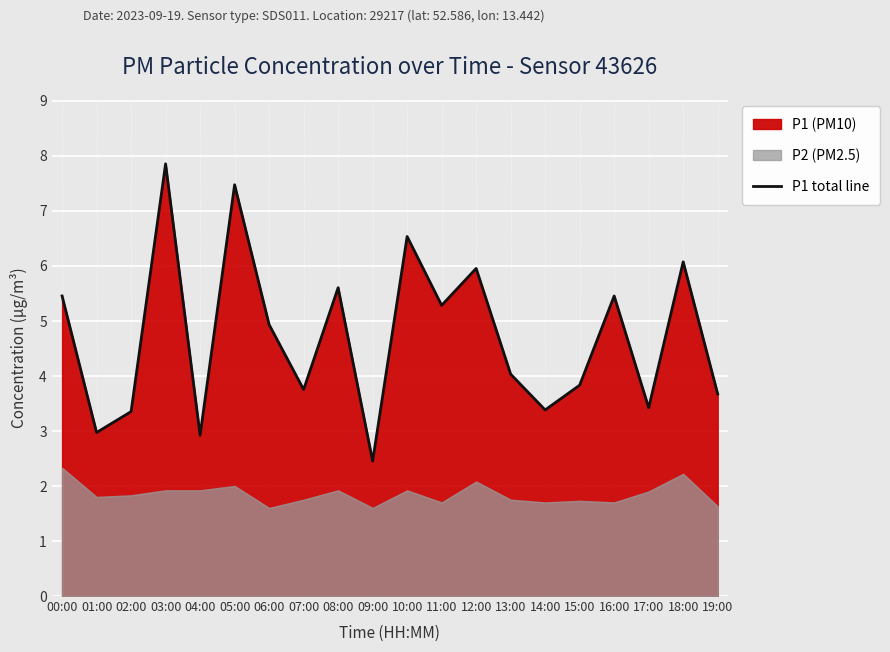

What is the minimum value for P1 total line?

2.5